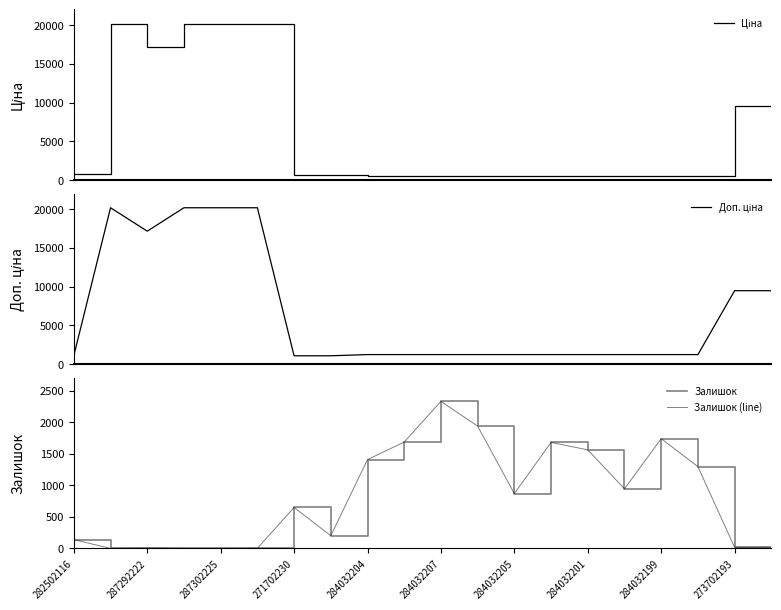

What is the approximate value of Ціна at 284032207?

545.0